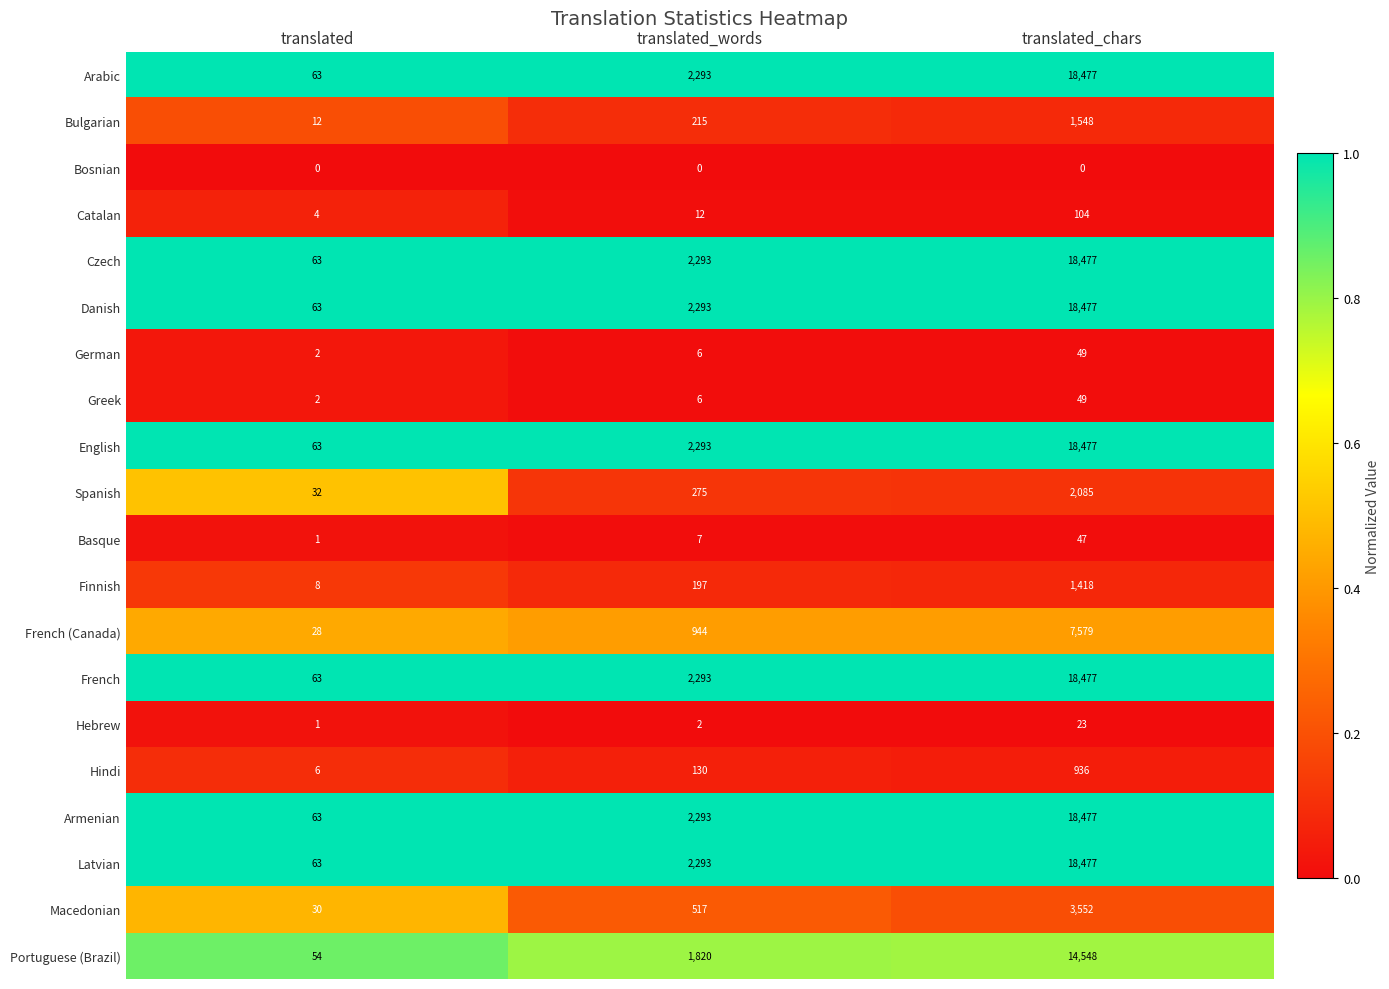

Count the Spanish values in the range 32 to 2085.

3